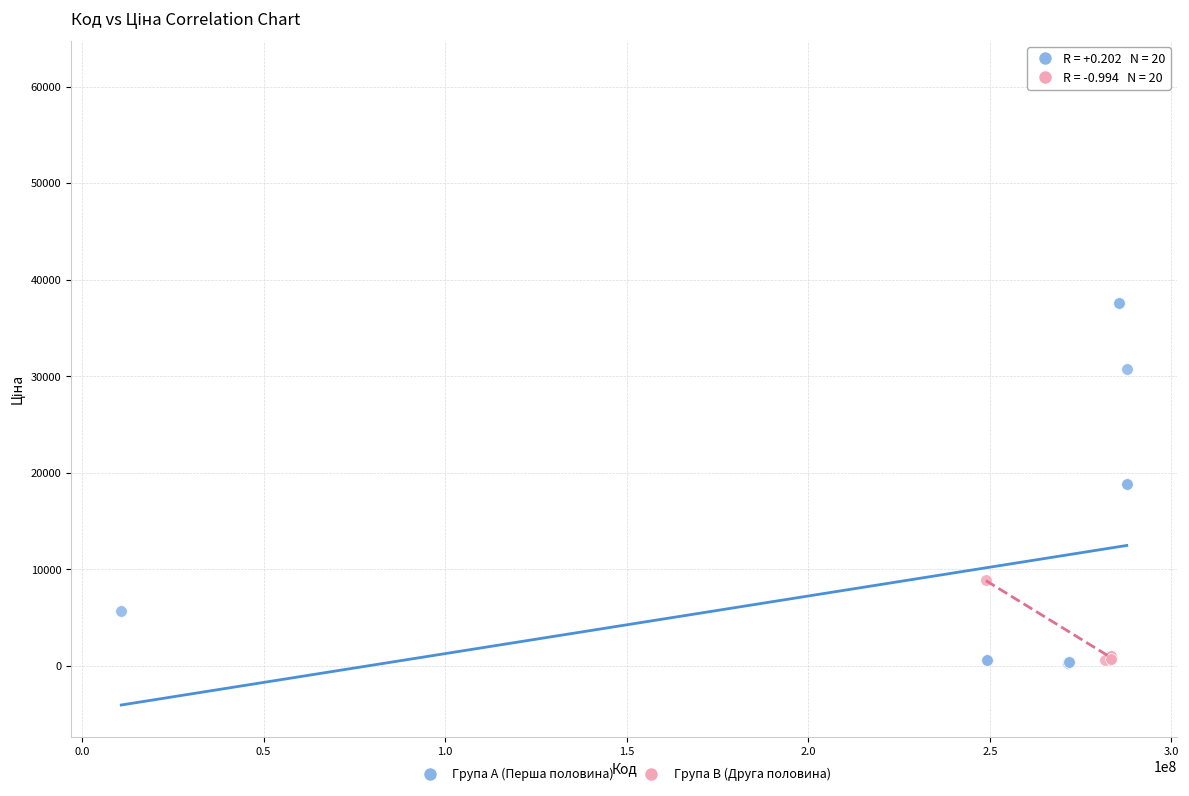

Which series has the widest spread of Y values?

Група A (Перша половина)